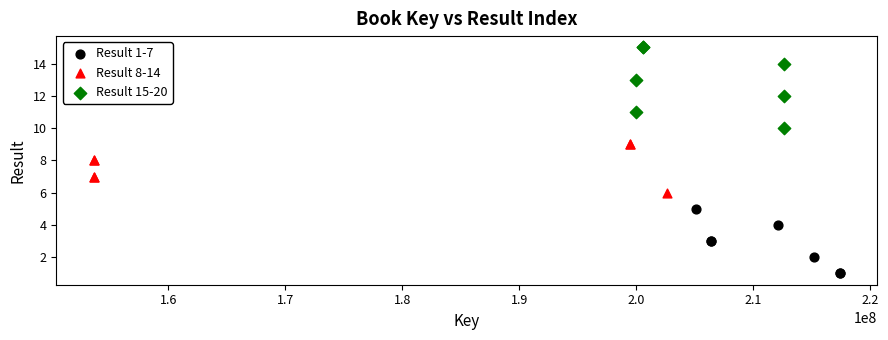

Which series has the widest spread of Y values?

Result 15-20